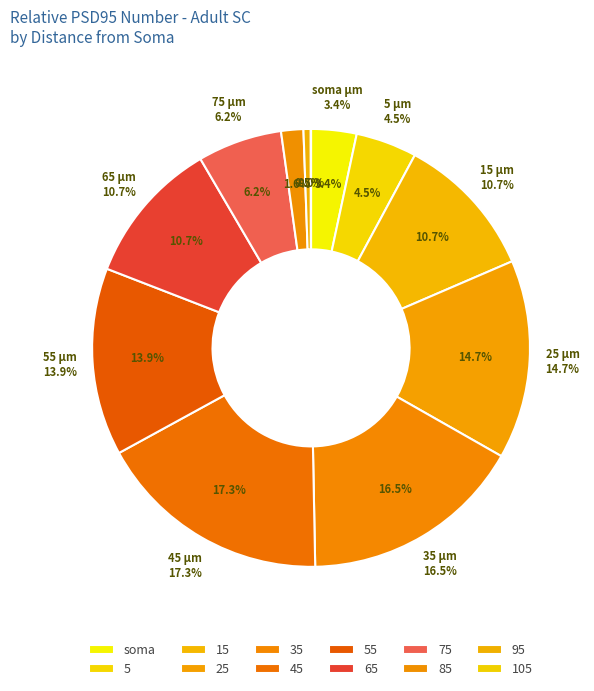

What is the total percentage of 85 and soma?

5.0%